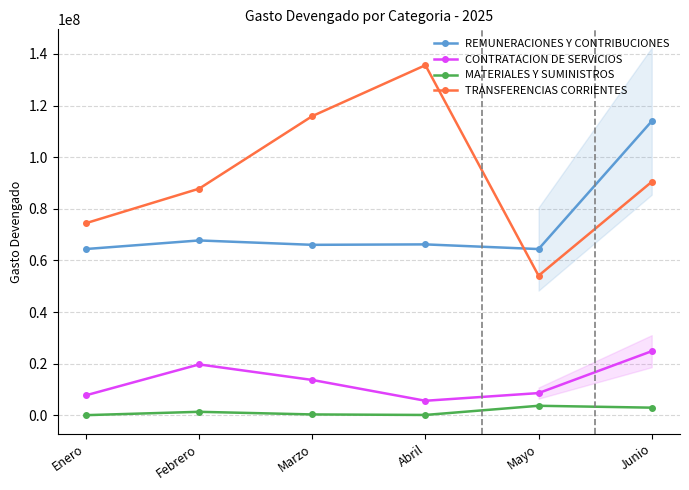

Where does the TRANSFERENCIAS CORRIENTES series first go above 90440657?

Marzo